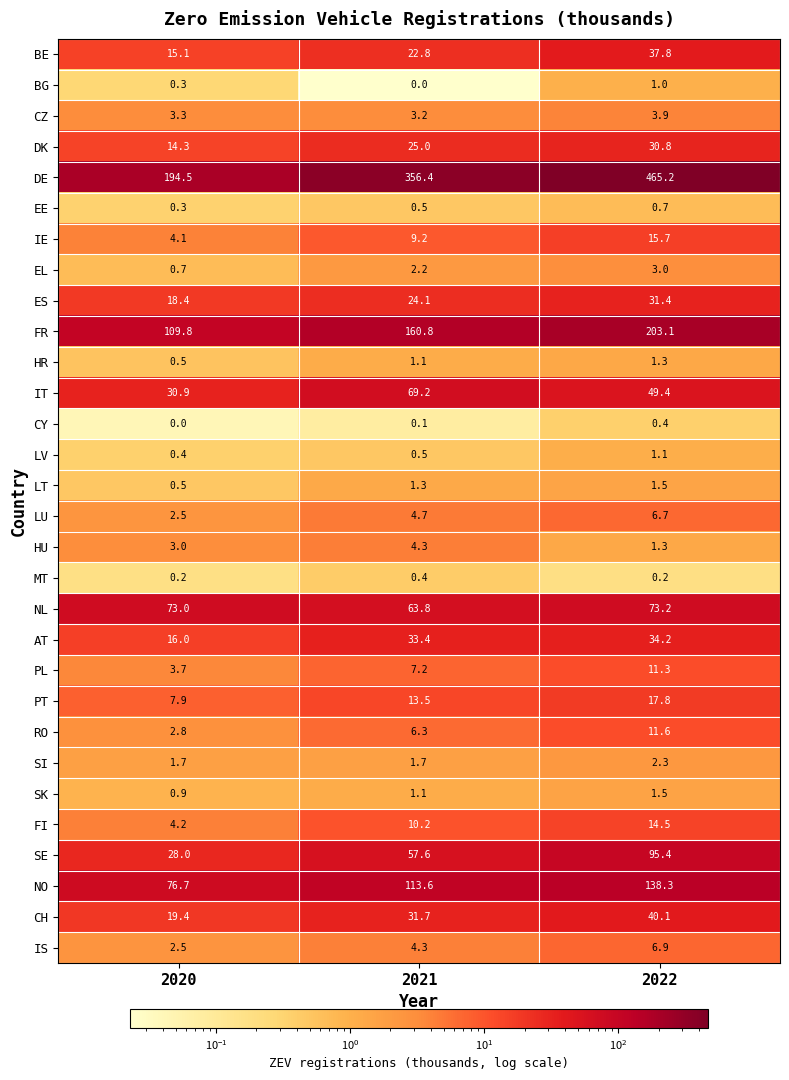

Which category has the highest value in the FI series?

2022